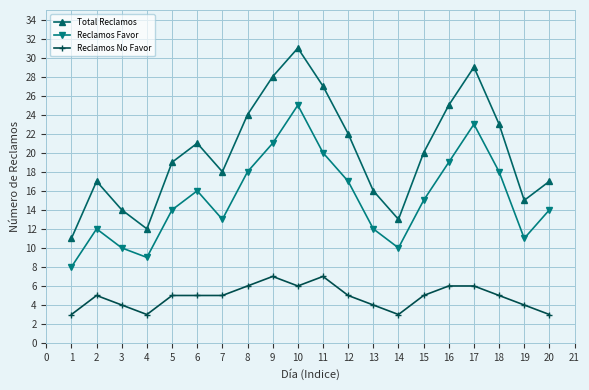

In Reclamos Favor, how many points are lower than both neighbors (excluding endpoints)?

4